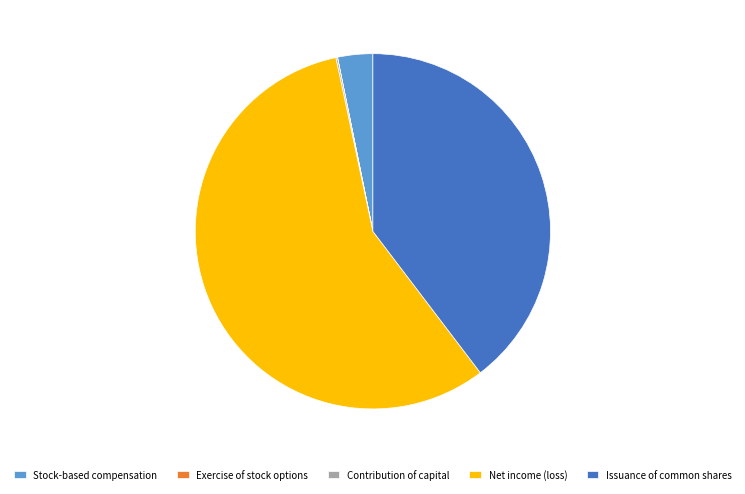

Which category has the biggest portion of the pie?

Net income (loss)